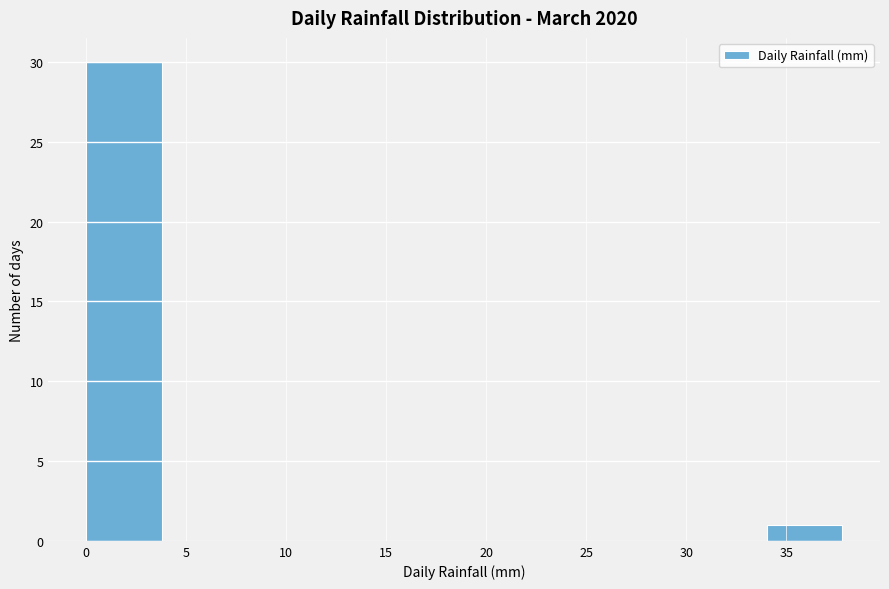

Reading left to right, list every bar in this chart as the range it spans on the x-axis followed by its height. Neither the bar edges nor the heights are printed on the chart, so give them approximately, as read against the axes.

0.0 to 4.0: 30
4.0 to 7.5: 0
7.5 to 11.5: 0
11.5 to 15.0: 0
15.0 to 19.0: 0
19.0 to 22.5: 0
22.5 to 26.5: 0
26.5 to 30.0: 0
30.0 to 34.0: 0
34.0 to 38.0: 1